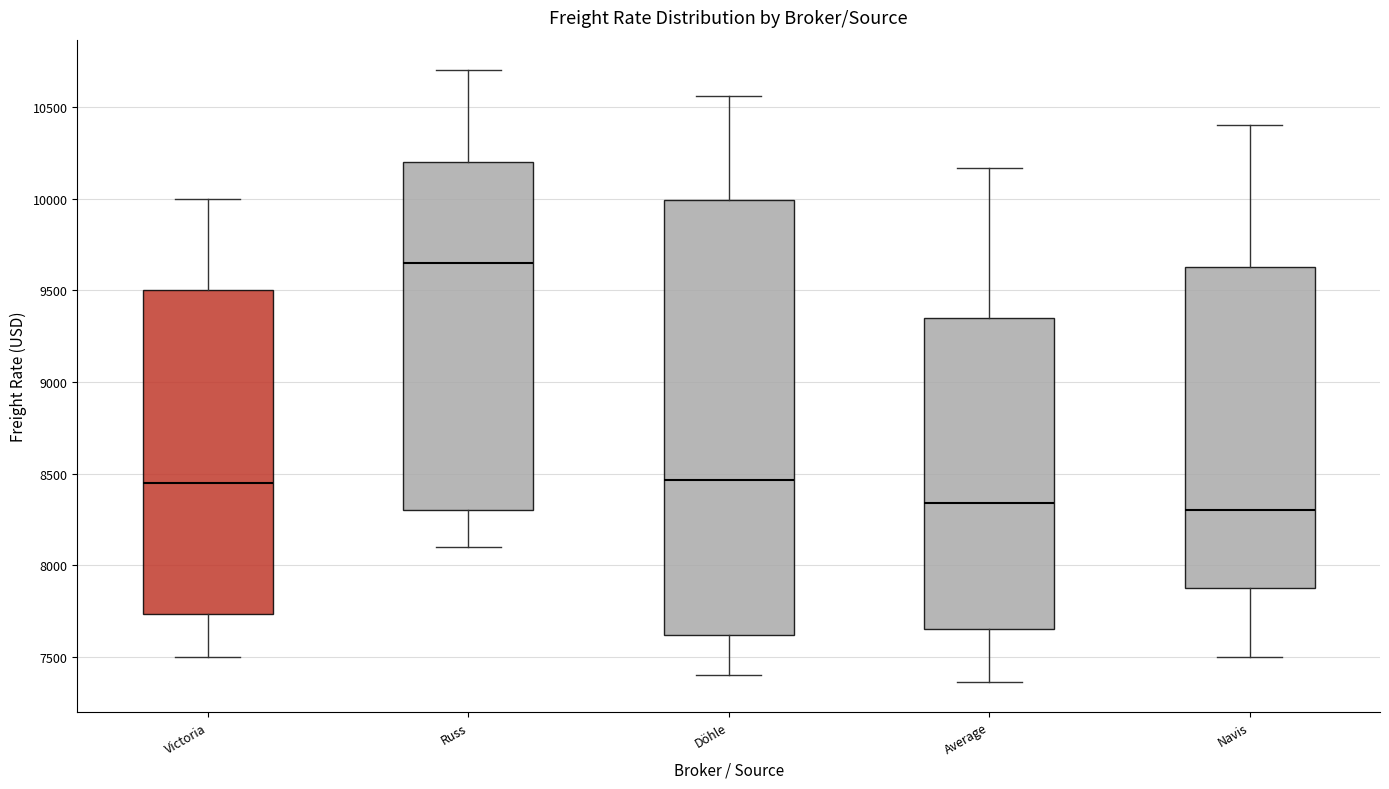

Reading left to right, transcribe this box plot: for each box, give where its median line is, the range the box spans, and where its two whiskers end, as read against the y-axis. The values are not printed on the chart, so give them approximately, as read against the axis.

Victoria: median 8450, box 7750 to 9500, whiskers 7500 to 10000
Russ: median 9650, box 8300 to 10200, whiskers 8100 to 10700
Döhle: median 8450, box 7600 to 10000, whiskers 7400 to 10550
Average: median 8350, box 7650 to 9350, whiskers 7350 to 10150
Navis: median 8300, box 7900 to 9650, whiskers 7500 to 10400